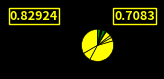

What is the largest slice in the pie chart?

prádelna